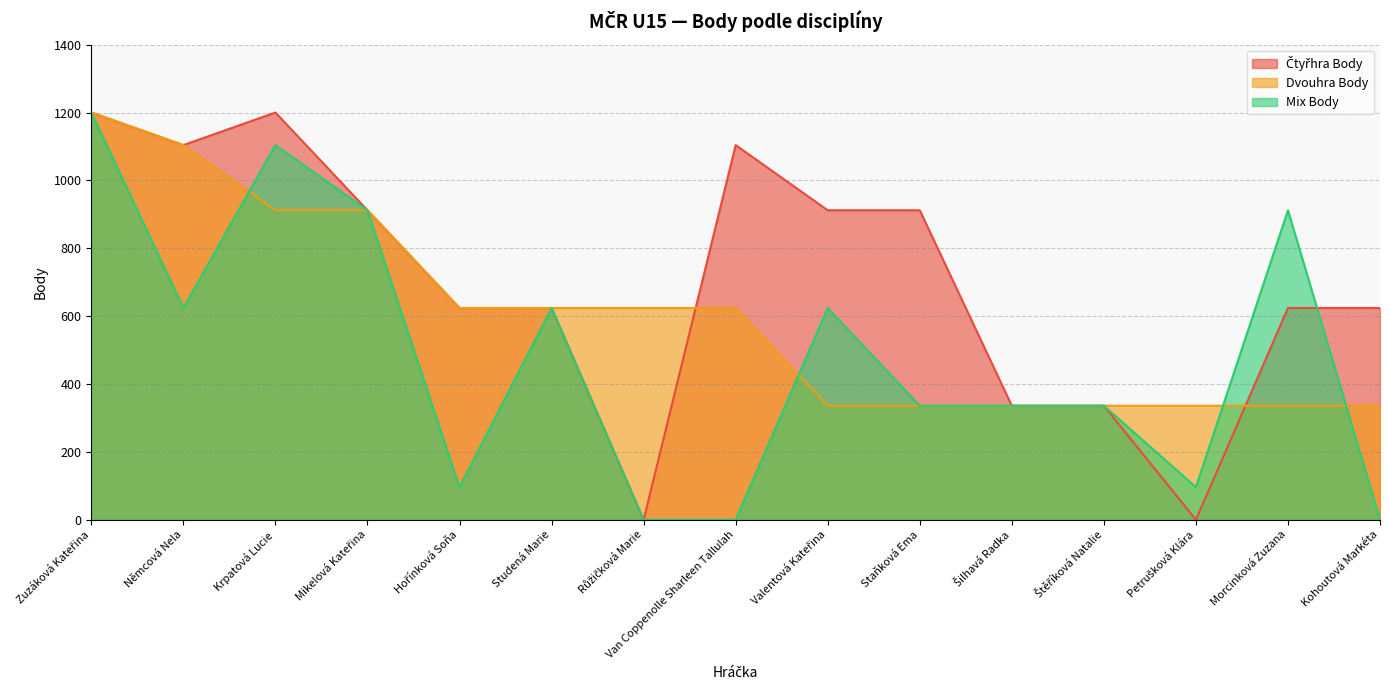

At which label does Dvouhra Body reach its minimum?

Valentová Kateřina